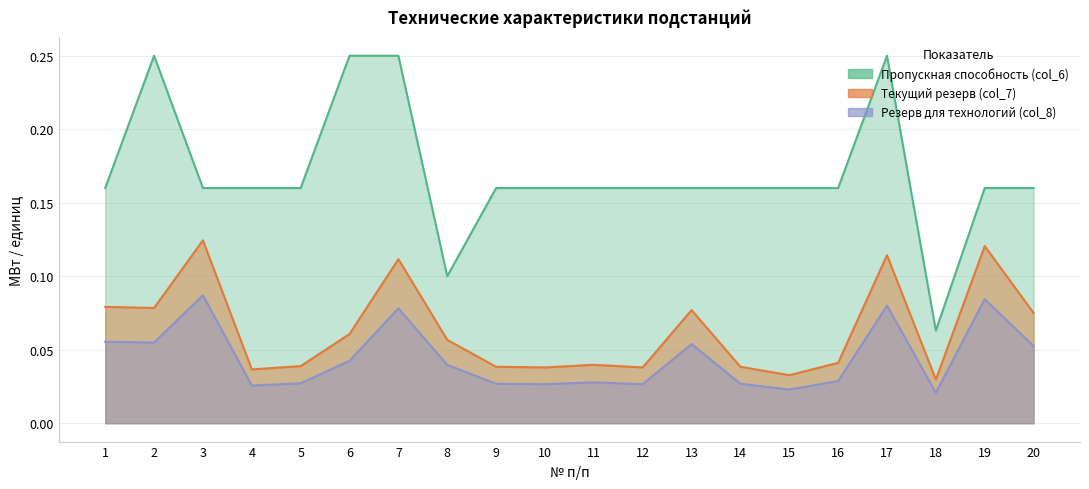

Between 5 and 7, which series saw the biggest shift?

Пропускная способность (col_6)